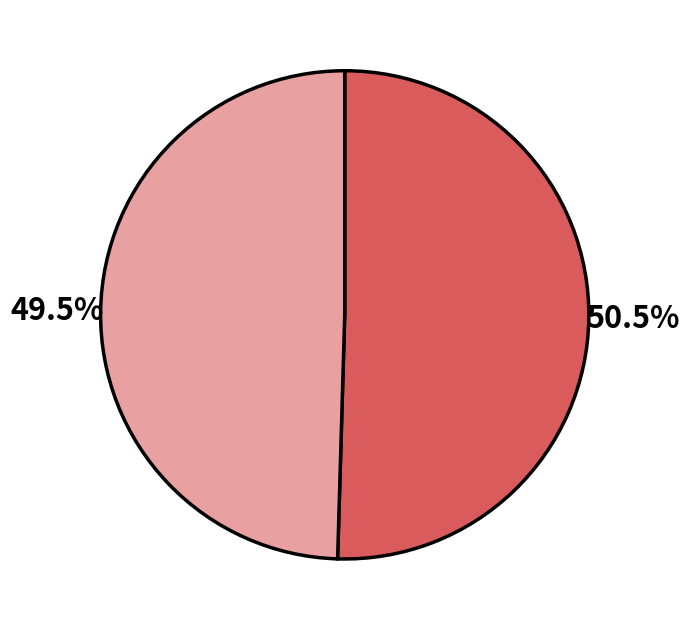

Does any single category account for the majority?

Yes